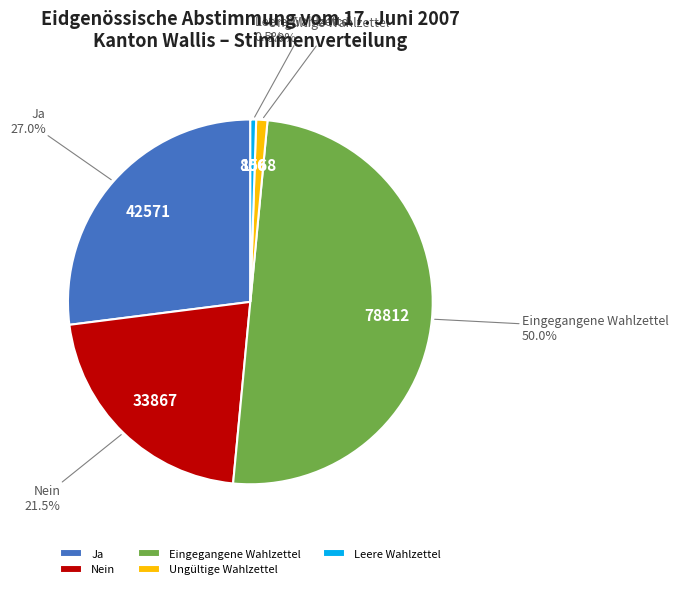

What percentage do Nein and Ungültige Wahlzettel together represent?

22.5%